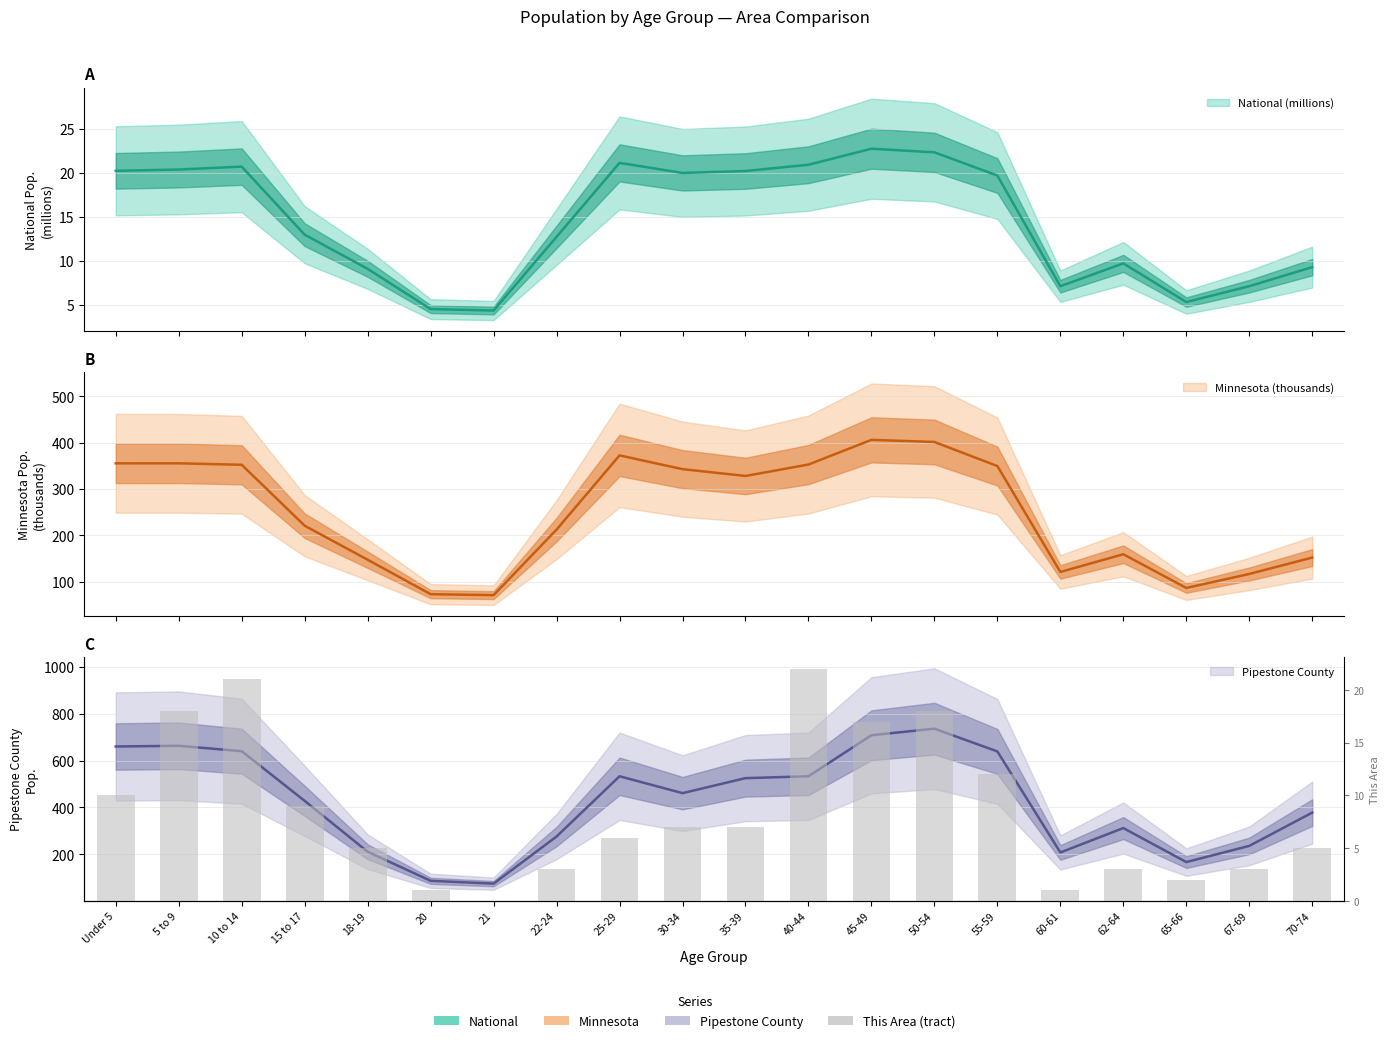

How many positive values are there?

19